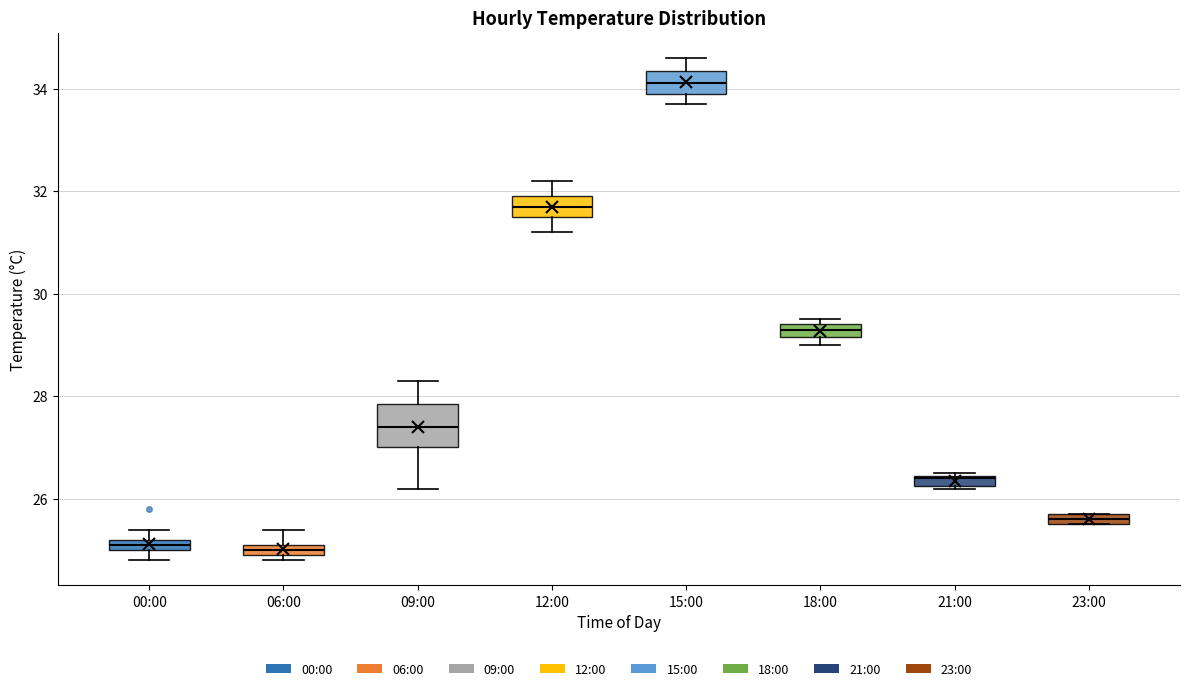

Comparing the boxes themselves (not the whiskers), which one is the tallest?

09:00